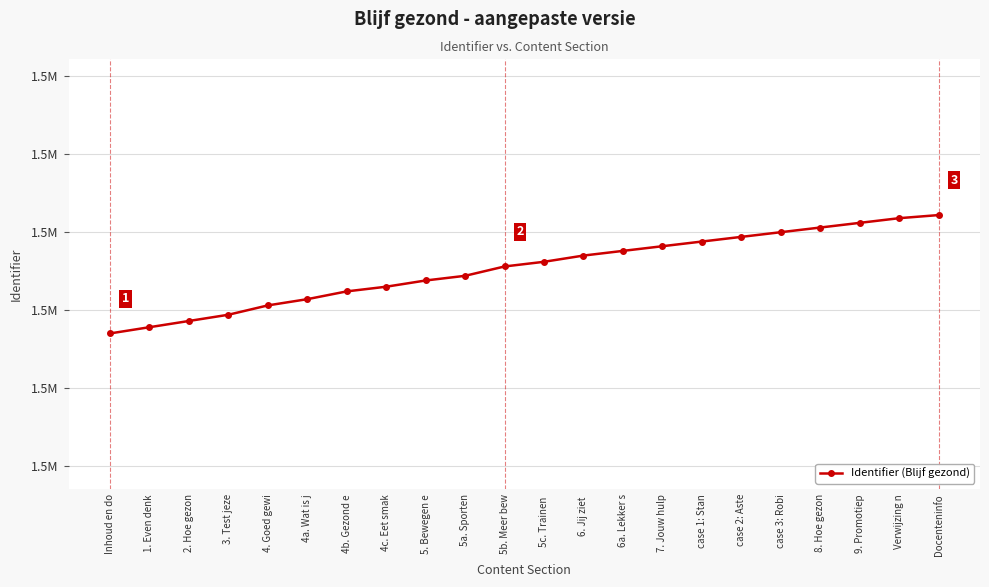

What is the maximum value shown in the chart?

1455211